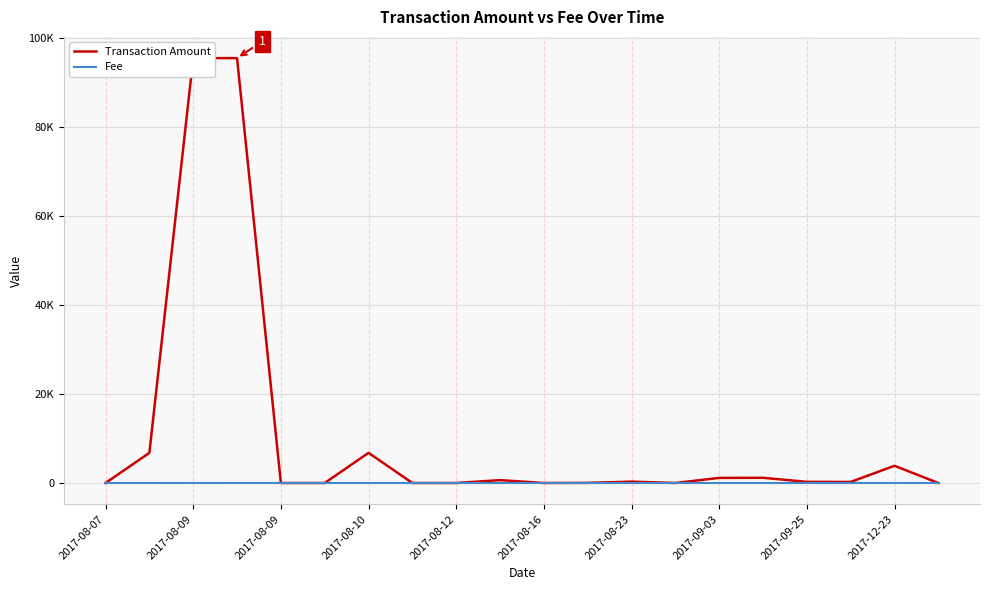

What is the value of the Transaction Amount point at the 8th from the left?

8.4